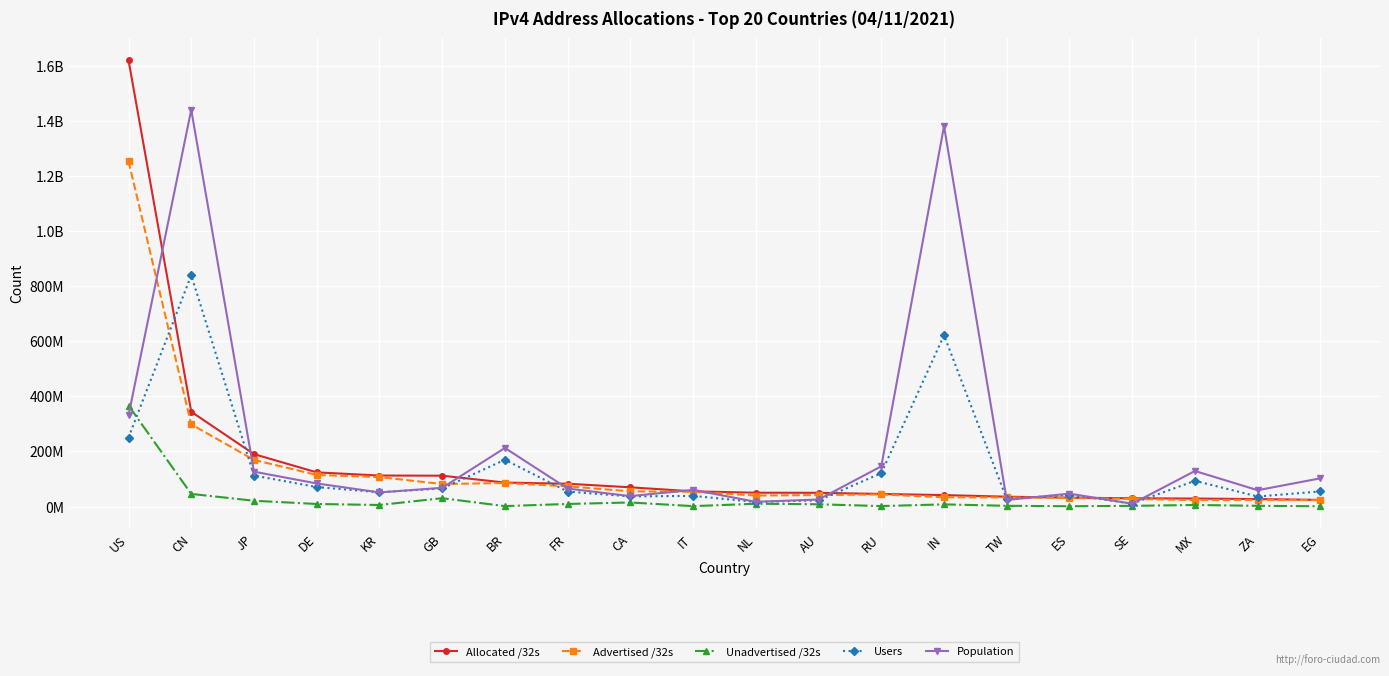

Where is the first local maximum for Users?

CN